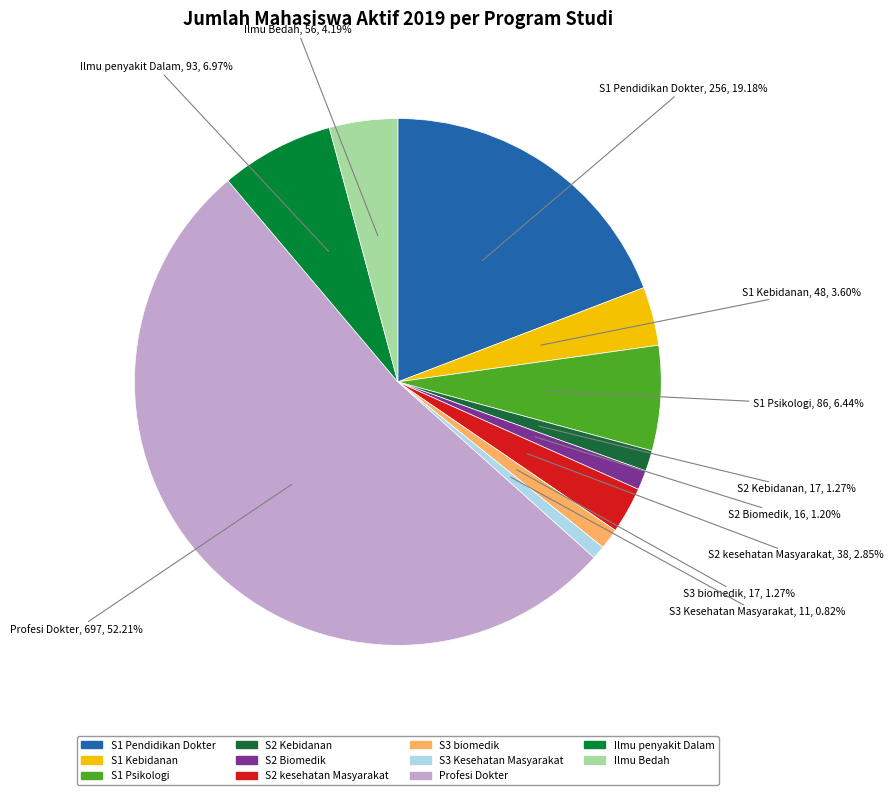

Is the sum of Ilmu Bedah and S2 Biomedik greater than half?

No